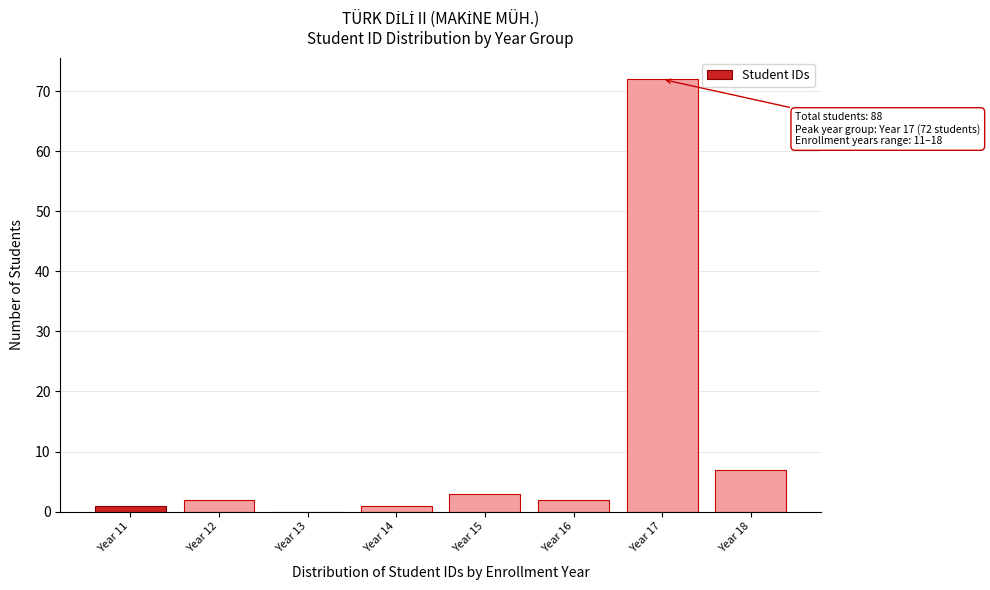

Reading right to left, extract all data points from this chart.

Year 18=7	Year 17=72	Year 16=2	Year 15=3	Year 14=1	Year 13=0	Year 12=2	Year 11=1